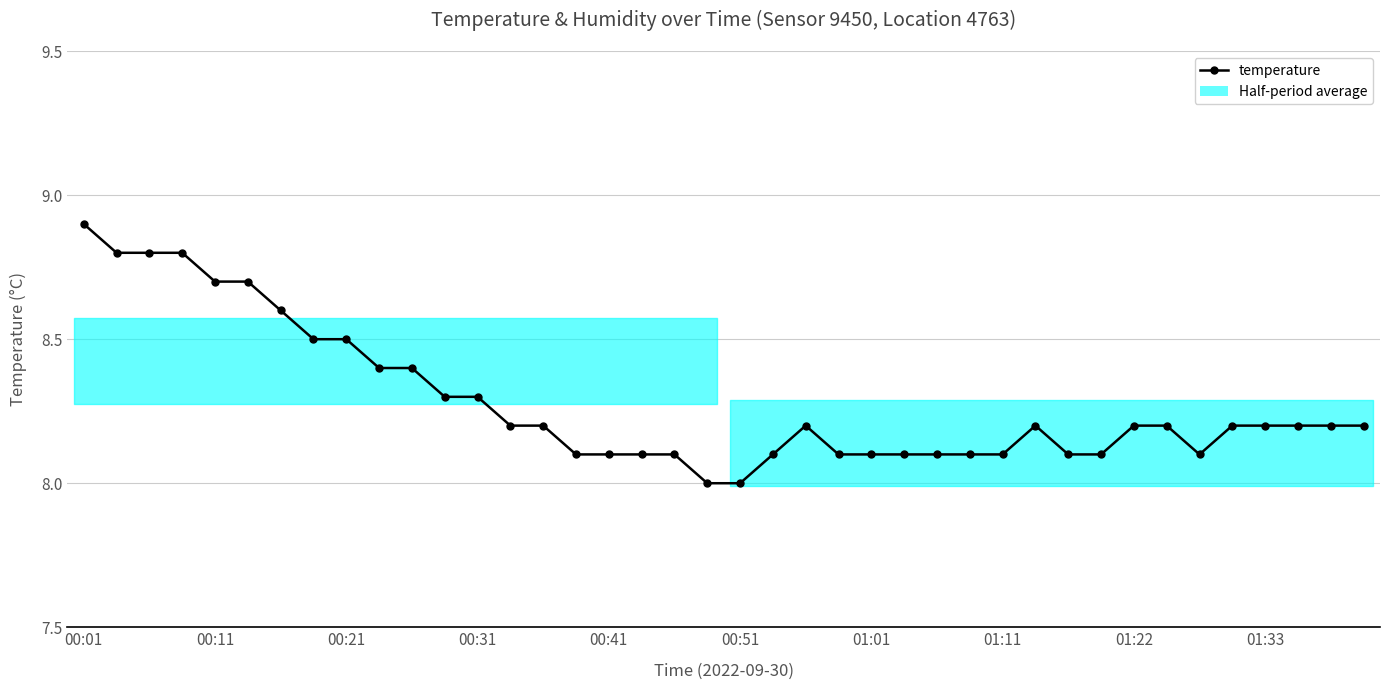

Where is the first local maximum?

22